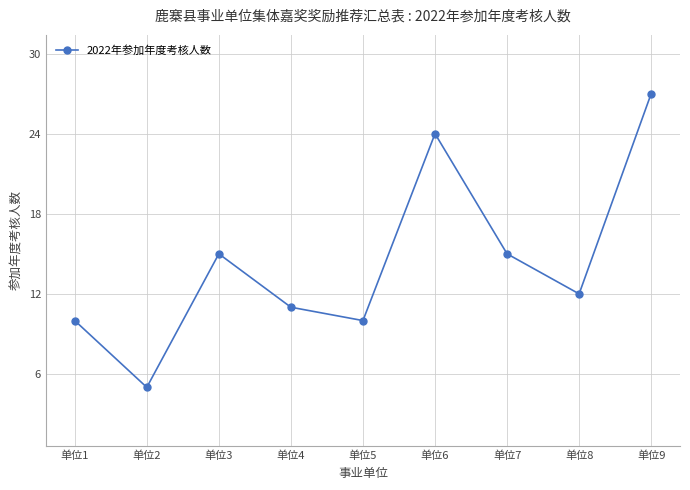

What is the change in value from 单位4 to 单位6?

+13